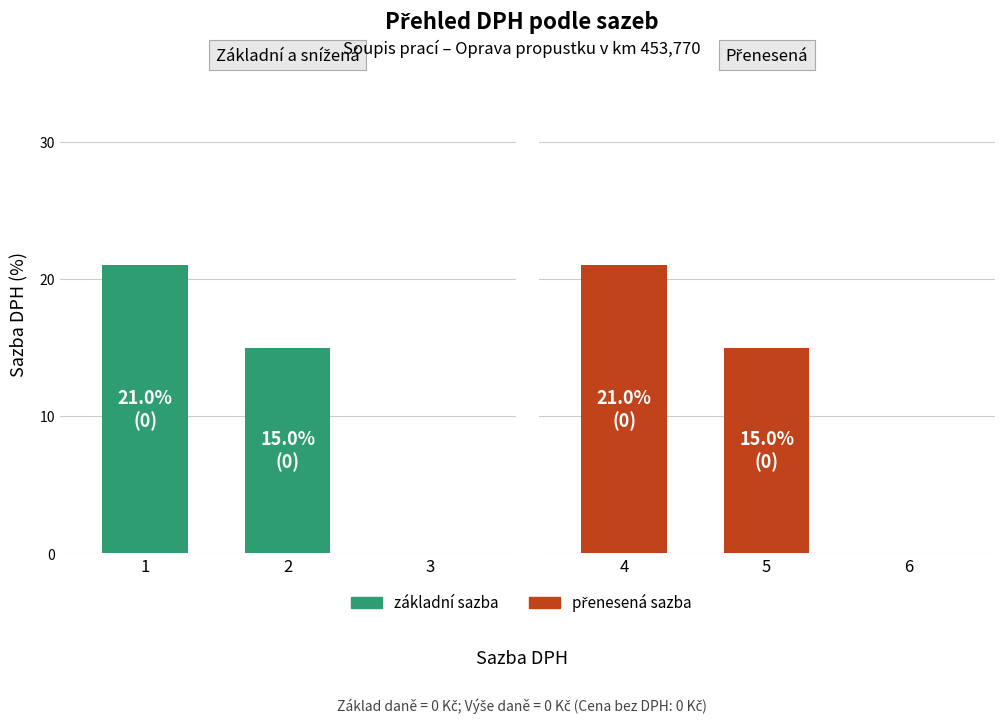

How many bars are there in each group?

2